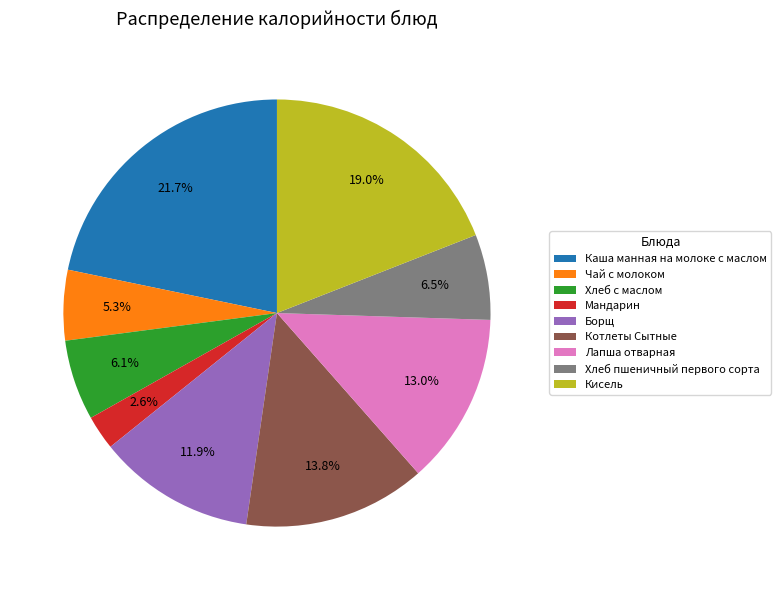

What is the smallest slice in the pie chart?

Мандарин